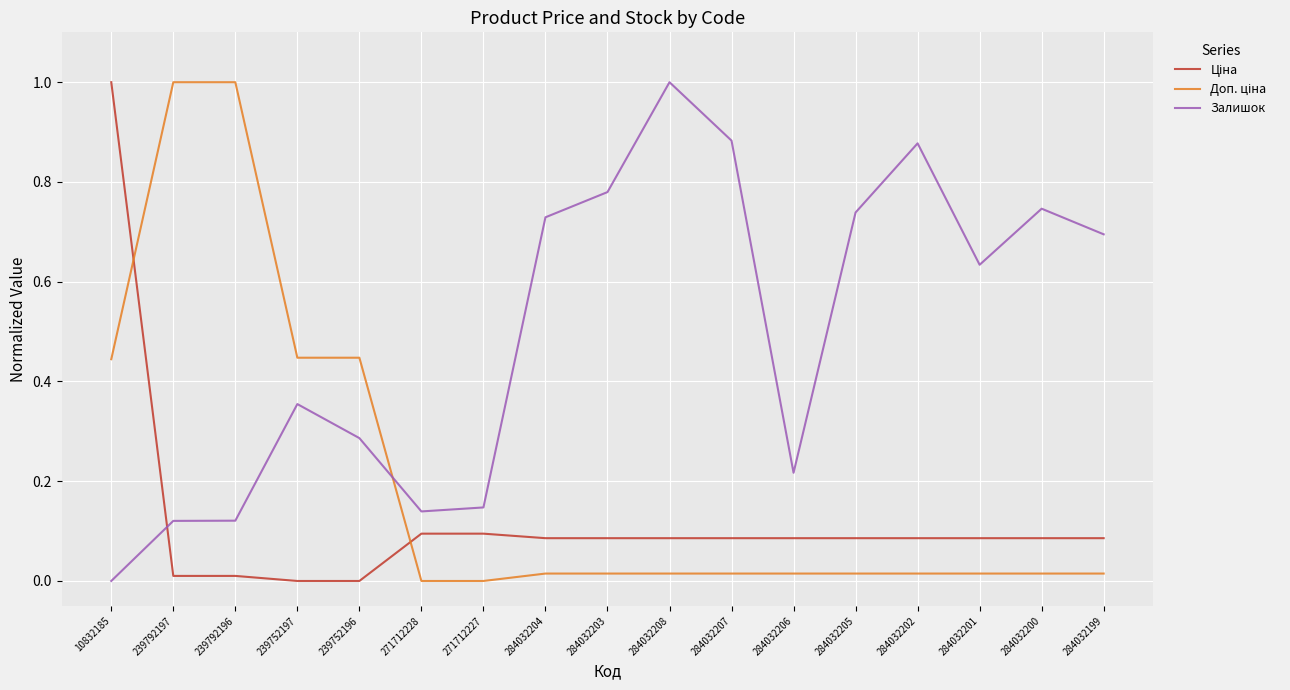

At which label does Залишок reach its peak?

284032208